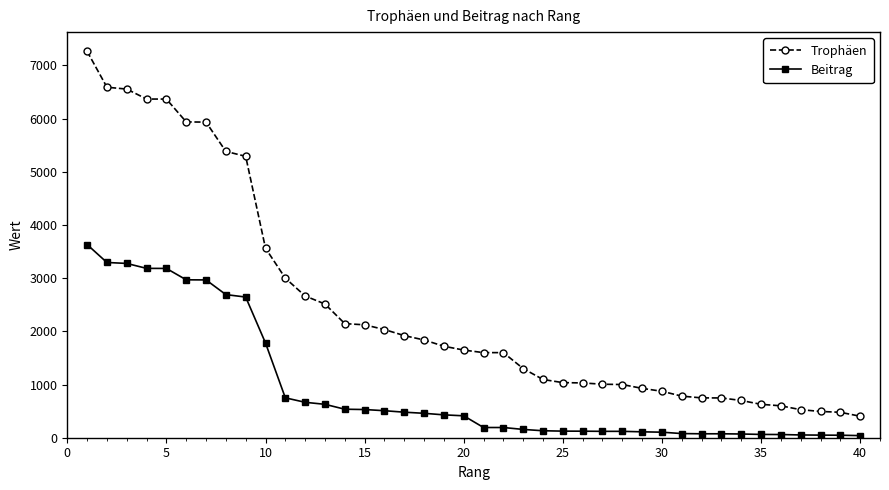

What is the greatest value displayed?

7265